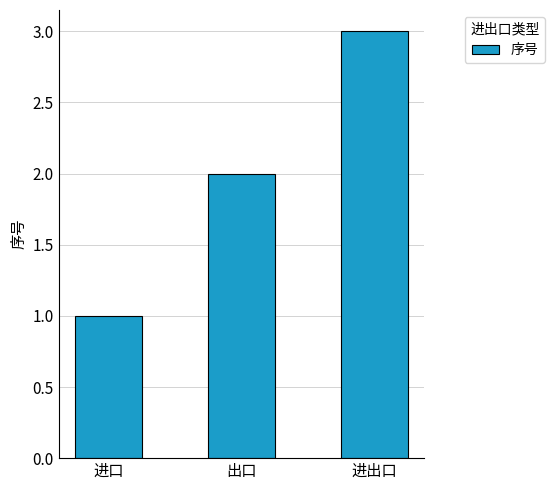

What is the difference between the values at 进口 and 出口?

1